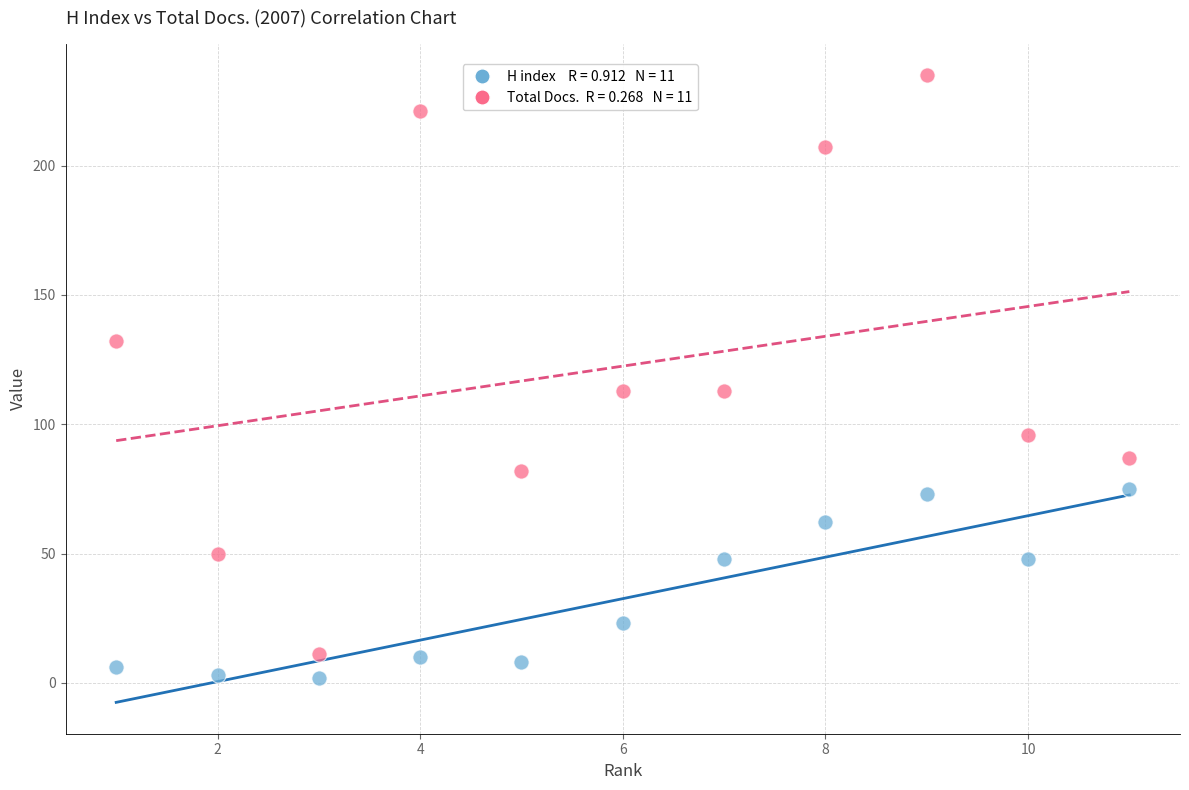

Across all data points, what is the range of X values (max minus min)?

10